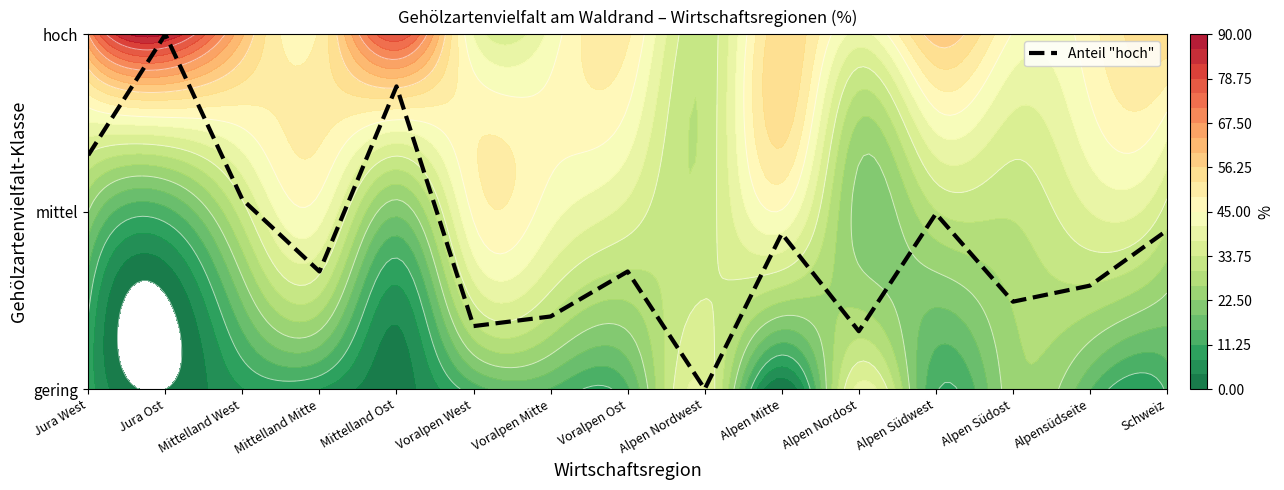

Reading left to right, extract all data points from this chart.

Jura West=1.3	Jura Ost=2.0	Mittelland West=1.1	Mittelland Mitte=0.7	Mittelland Ost=1.7	Voralpen West=0.4	Voralpen Mitte=0.4	Voralpen Ost=0.7	Alpen Nordwest=0.0	Alpen Mitte=0.9	Alpen Nordost=0.3	Alpen Südwest=1.0	Alpen Südost=0.5	Alpensüdseite=0.6	Schweiz=0.9